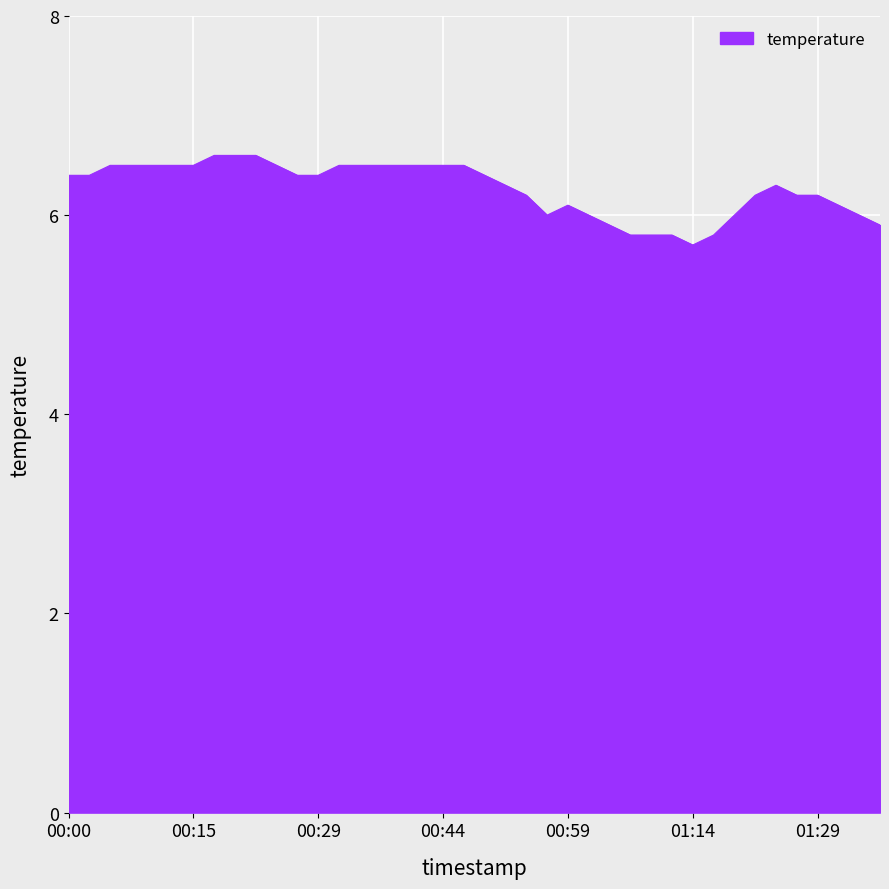

What is the smallest value displayed?

5.7